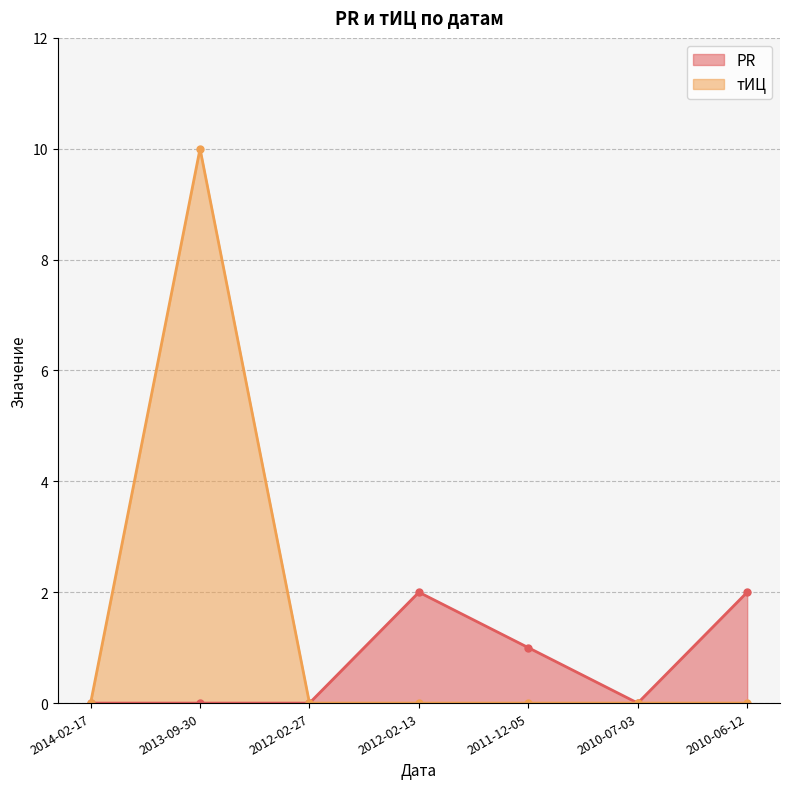

Reading left to right, extract all data points from this chart.

PR: 0	0	0	2	1	0	2
тИЦ: 0	10	0	0	0	0	0